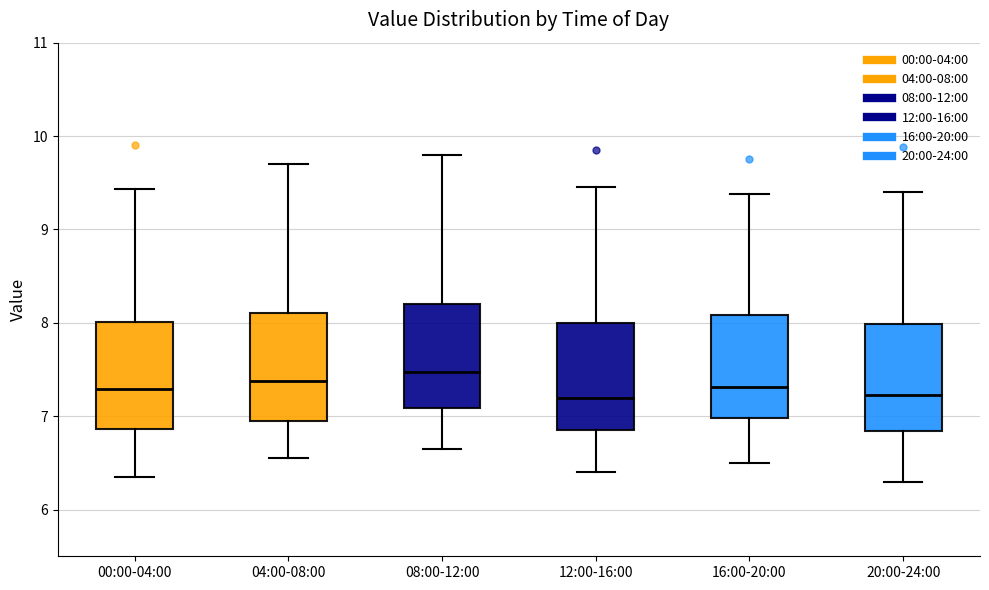

Reading left to right, read every box against the y-axis: the position of its median line, the range the box covers, and the ends of its whiskers. The values are not printed on the chart, so give them approximately, as read against the axis.

00:00-04:00: median 7.3, box 6.9 to 8.0, whiskers 6.4 to 9.4
04:00-08:00: median 7.4, box 7.0 to 8.1, whiskers 6.6 to 9.7
08:00-12:00: median 7.5, box 7.1 to 8.2, whiskers 6.7 to 9.8
12:00-16:00: median 7.2, box 6.9 to 8.0, whiskers 6.4 to 9.5
16:00-20:00: median 7.3, box 7.0 to 8.1, whiskers 6.5 to 9.4
20:00-24:00: median 7.2, box 6.8 to 8.0, whiskers 6.3 to 9.4